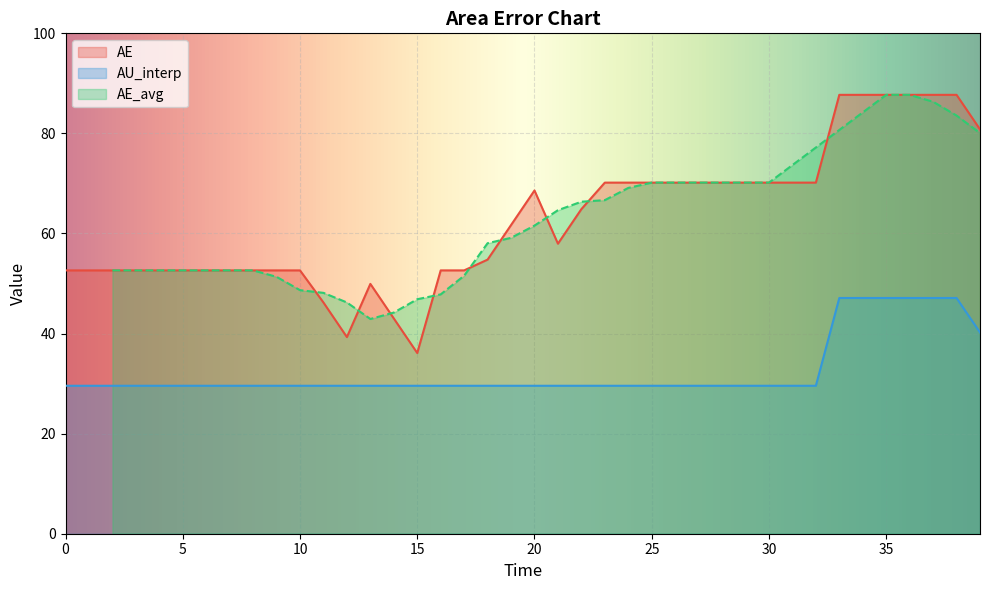

How many data points does each series have?

40